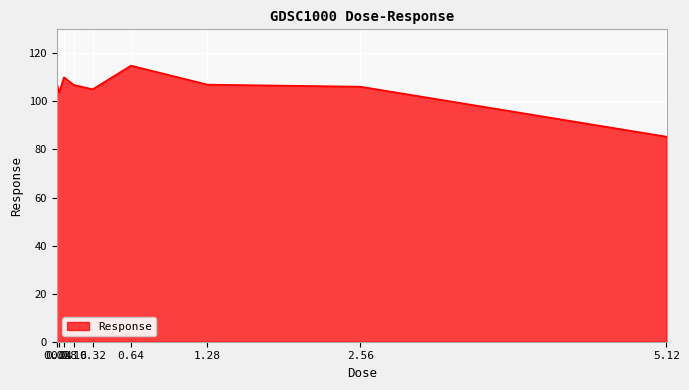

What is the difference between the maximum and minimum values?

29.6